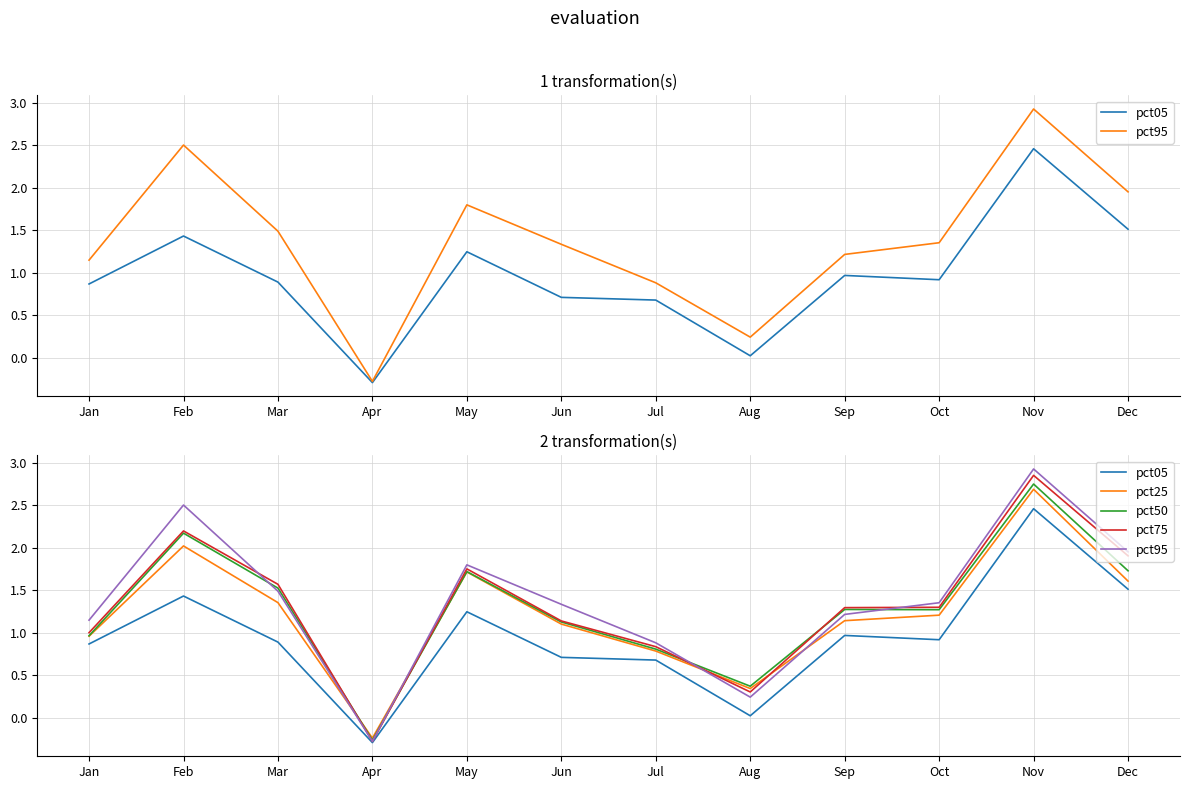

What is the sum of all pct25 values?

14.7